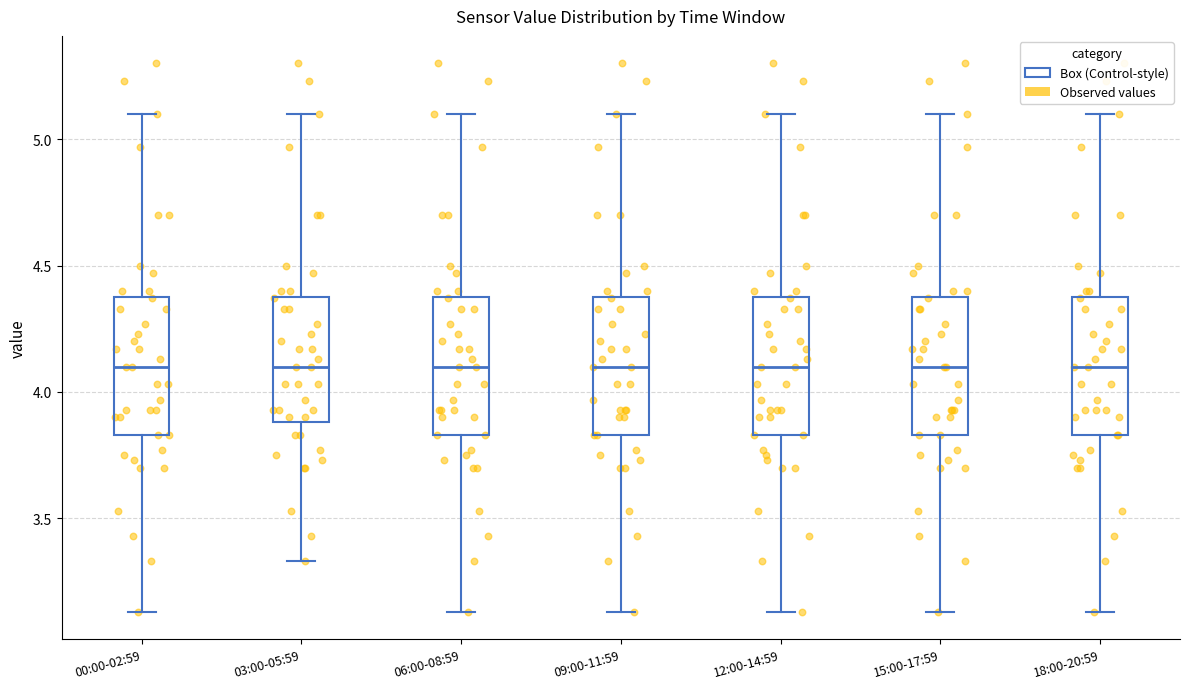

Reading left to right, read every box against the y-axis: the position of its median line, the range the box covers, and the ends of its whiskers. The values are not printed on the chart, so give them approximately, as read against the axis.

00:00-02:59: median 4.10, box 3.85 to 4.40, whiskers 3.15 to 5.10
03:00-05:59: median 4.10, box 3.90 to 4.40, whiskers 3.35 to 5.10
06:00-08:59: median 4.10, box 3.85 to 4.40, whiskers 3.15 to 5.10
09:00-11:59: median 4.10, box 3.85 to 4.40, whiskers 3.15 to 5.10
12:00-14:59: median 4.10, box 3.85 to 4.40, whiskers 3.15 to 5.10
15:00-17:59: median 4.10, box 3.85 to 4.40, whiskers 3.15 to 5.10
18:00-20:59: median 4.10, box 3.85 to 4.40, whiskers 3.15 to 5.10